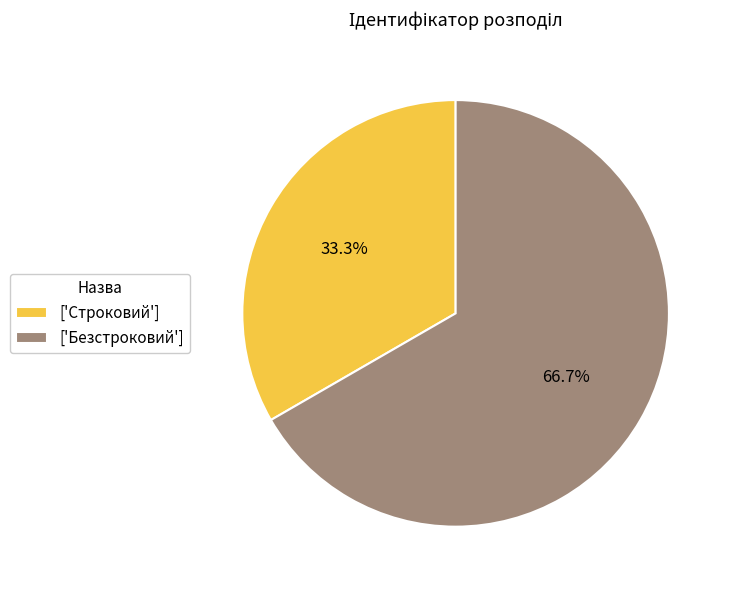

Which slice is the largest?

['Безстроковий']